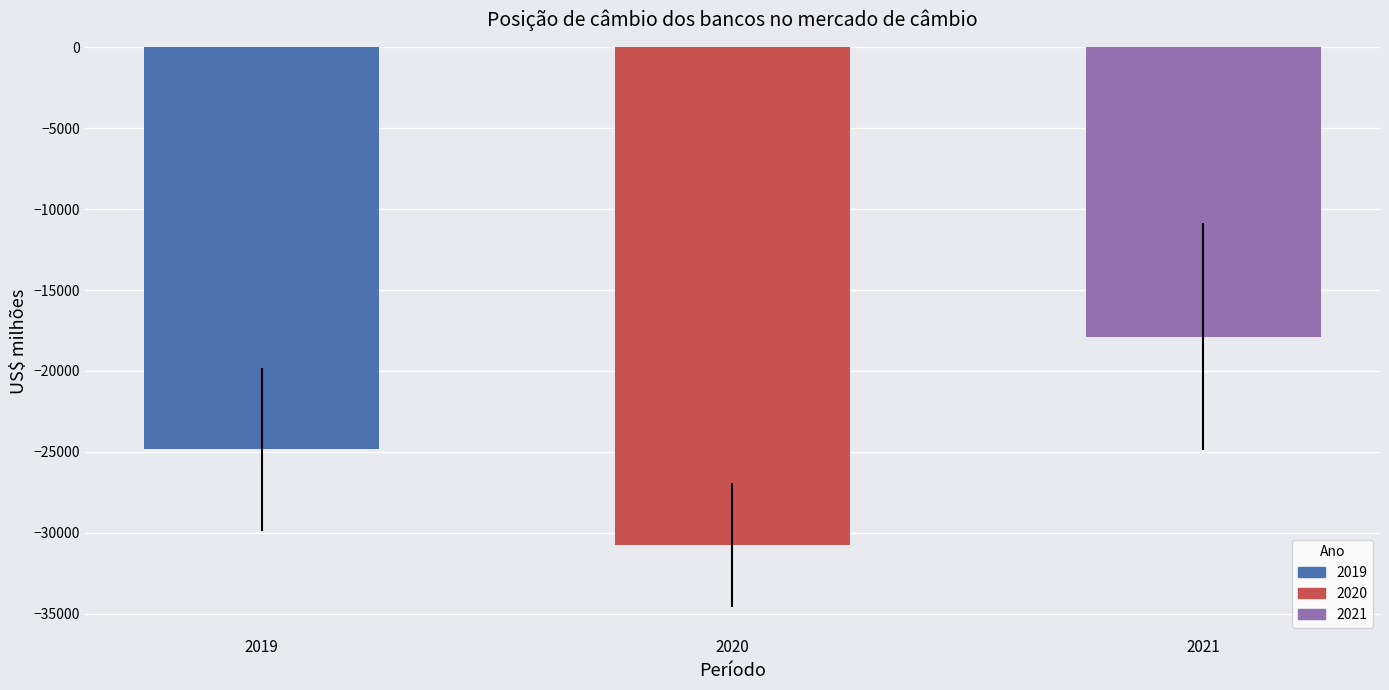

Which has a higher value, 2019 or 2020?

2019